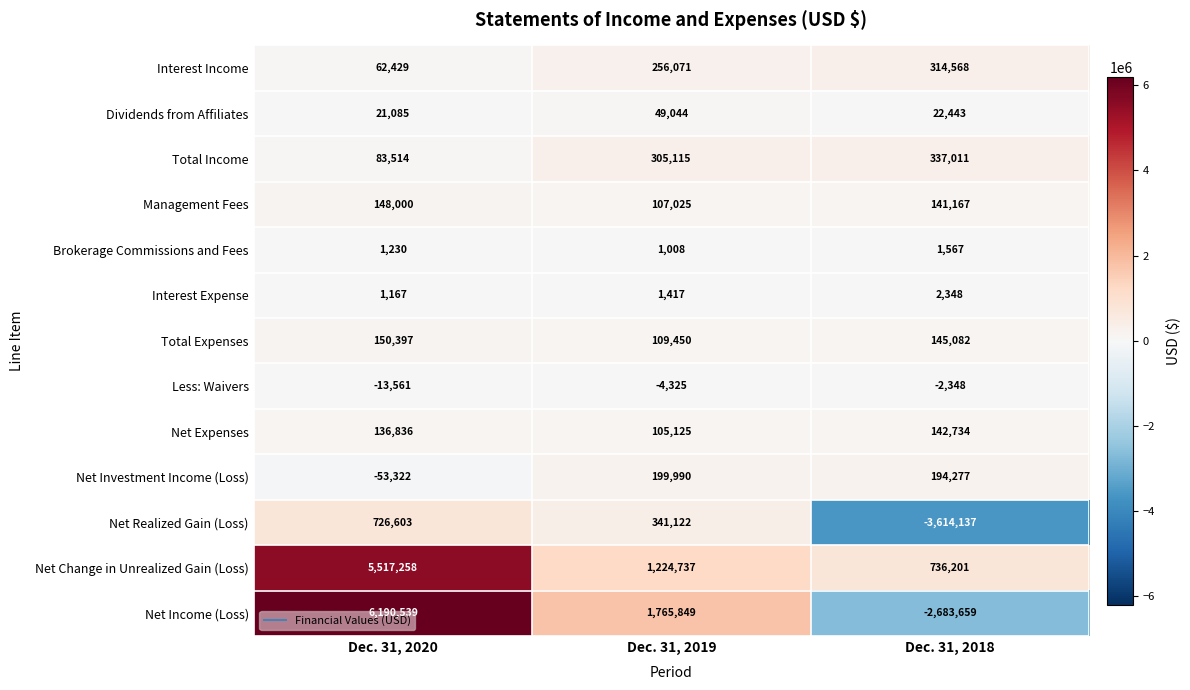

Which series has the largest total across all categories?

Net Change in Unrealized Gain (Loss)